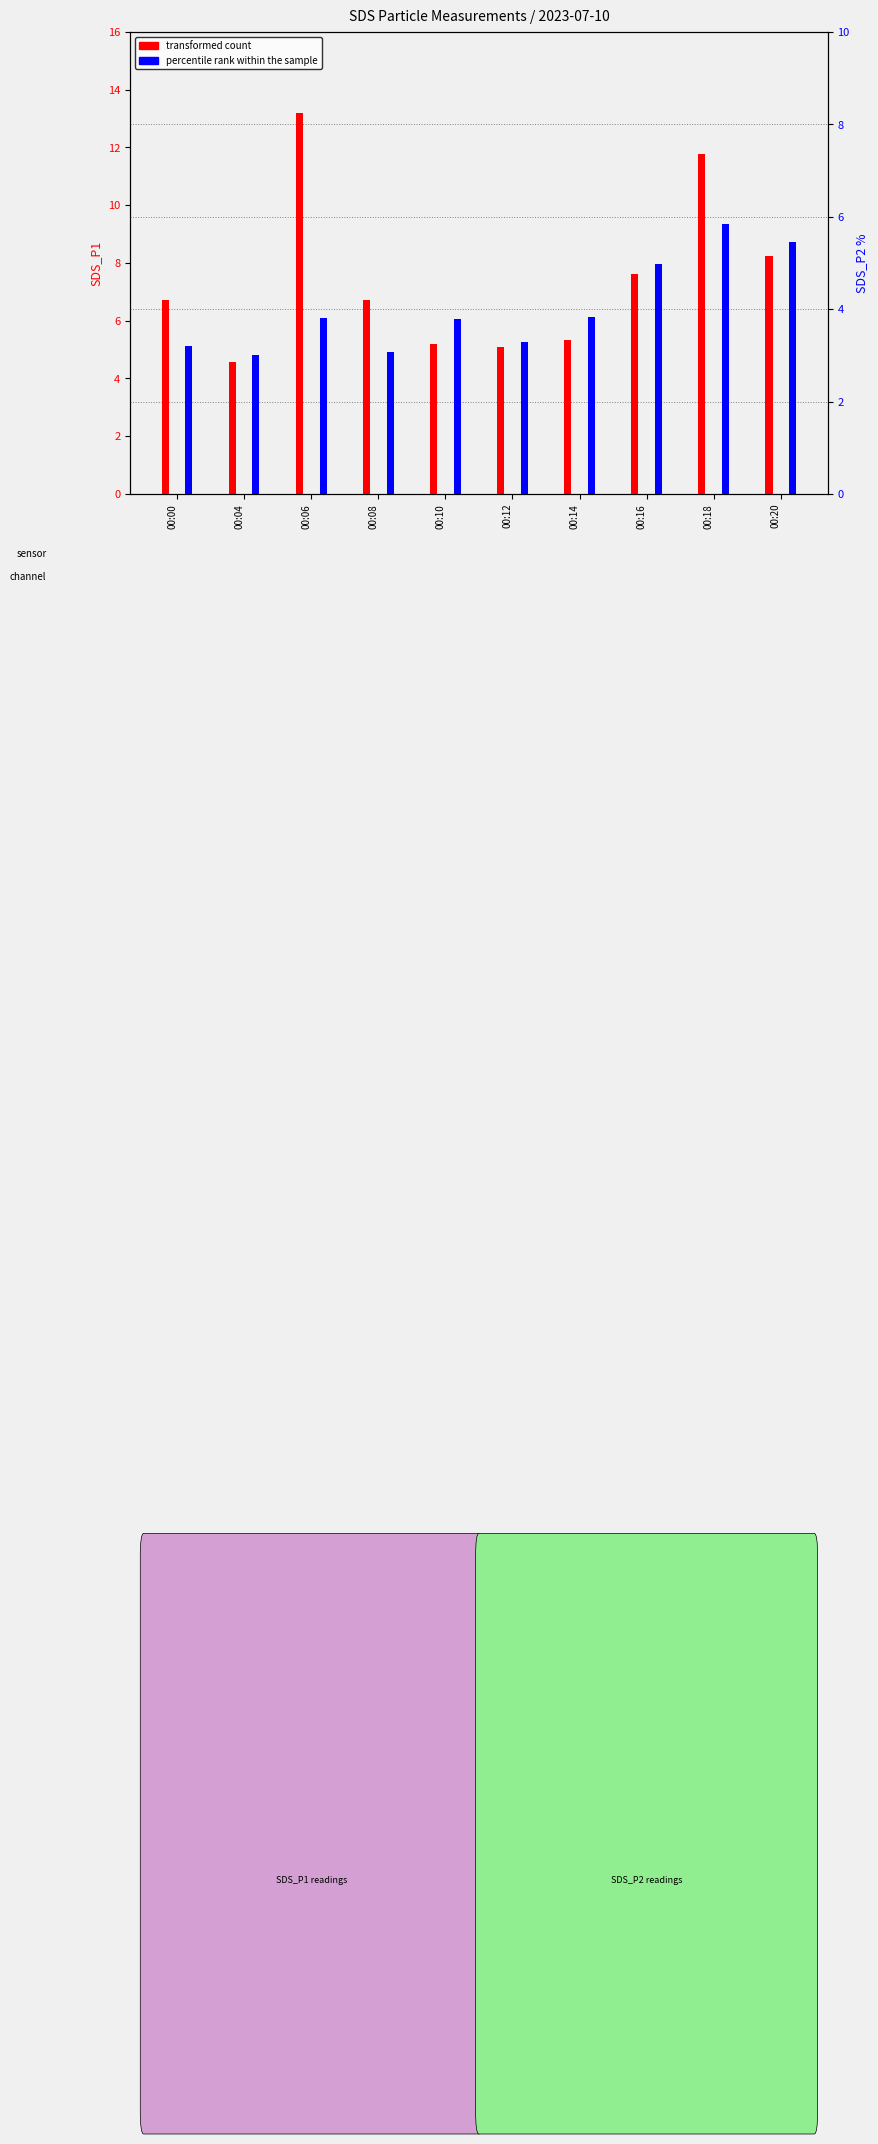

Rank the series by their average value, from lowest to highest.

percentile rank within the sample, transformed count